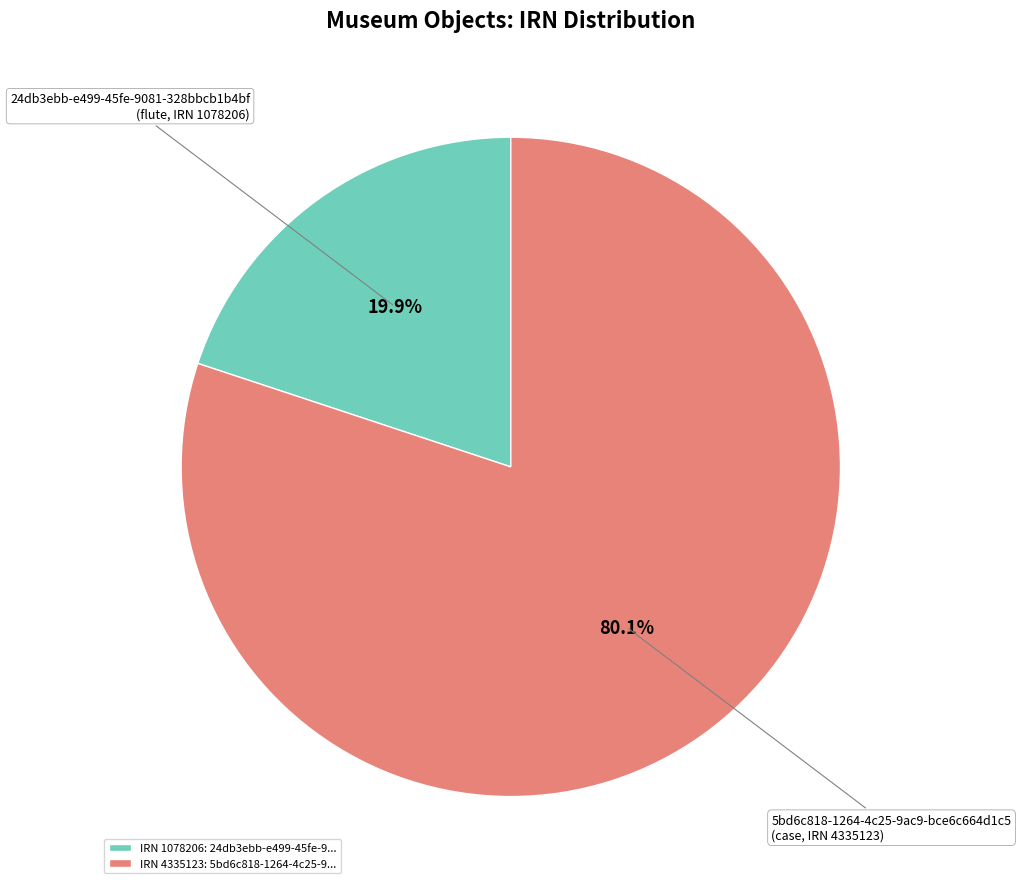

Rank the categories by value from highest to lowest.

IRN 4335123: 5bd6c818-1264-4c25-9..., IRN 1078206: 24db3ebb-e499-45fe-9...